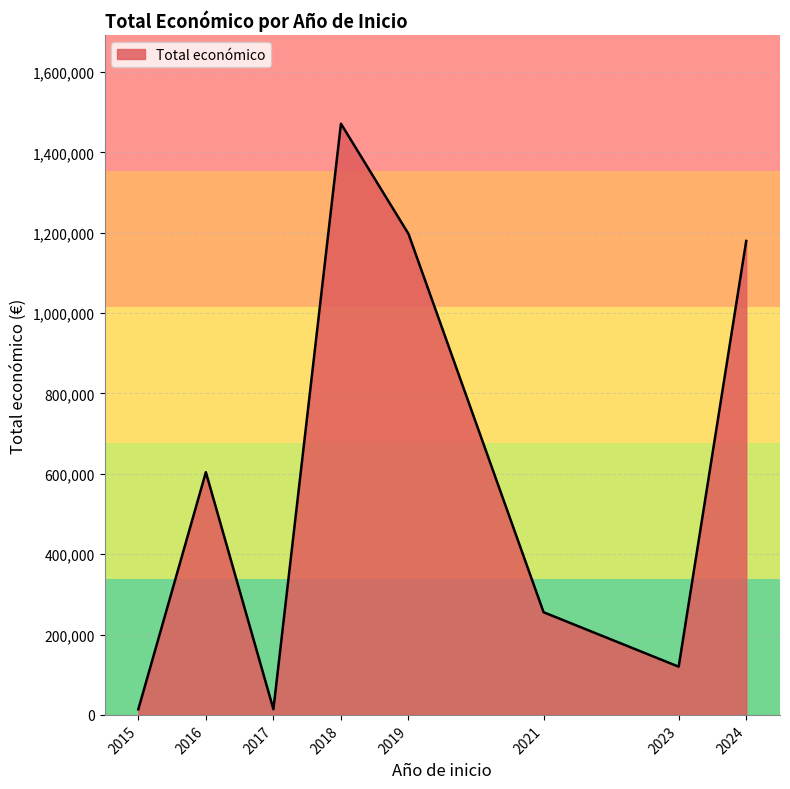

Is it true that the value at 2021 is 396625?

False